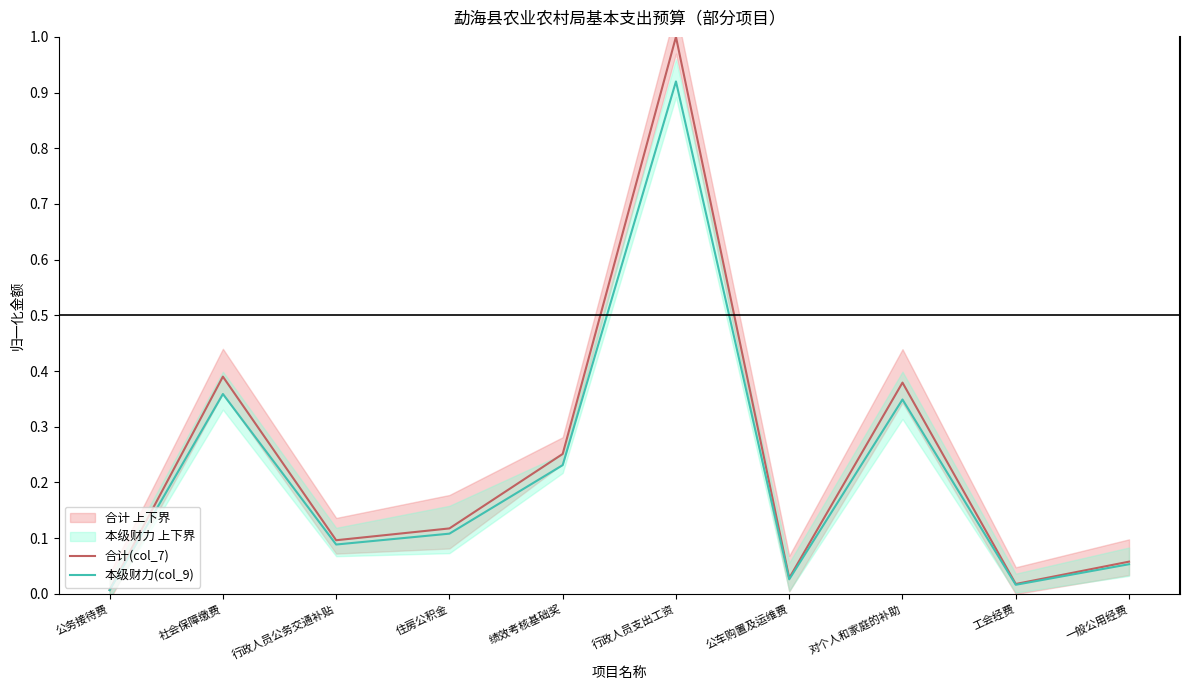

The value of 合计(col_7) at 社会保障缴费 is 0.6. True or false?

False